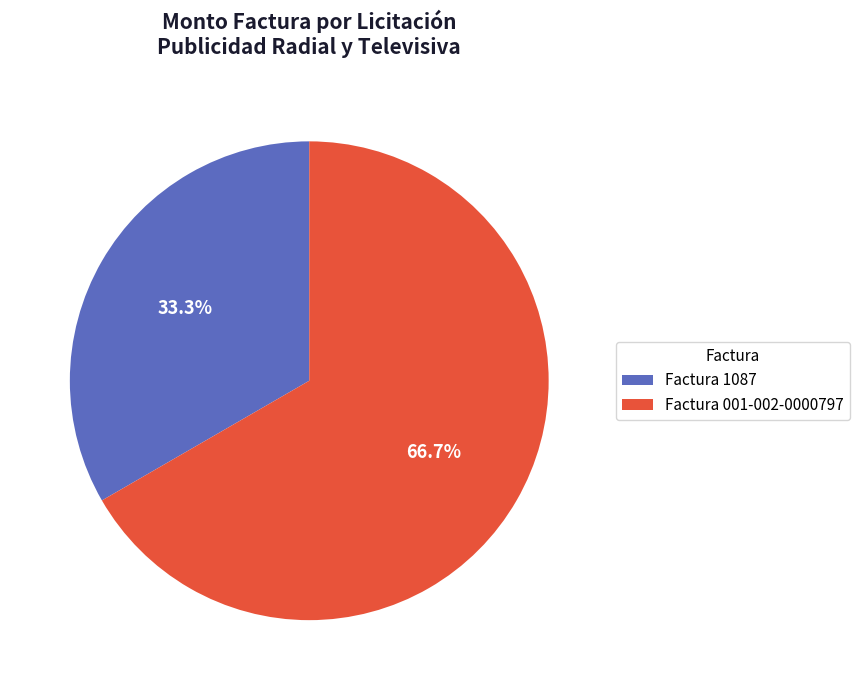

The Factura 001-002-0000797 slice represents 75% of the pie. True or false?

False